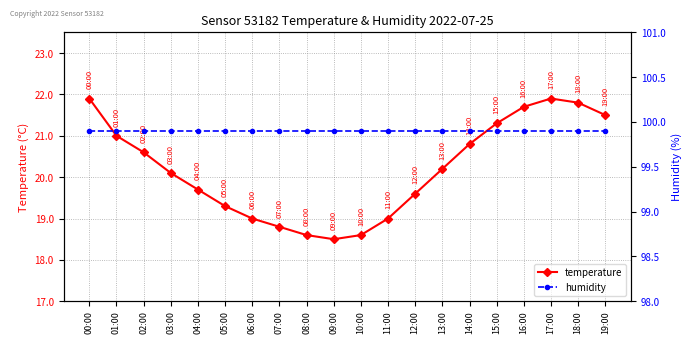

At which category does the chart reach its peak across all series?

00:00